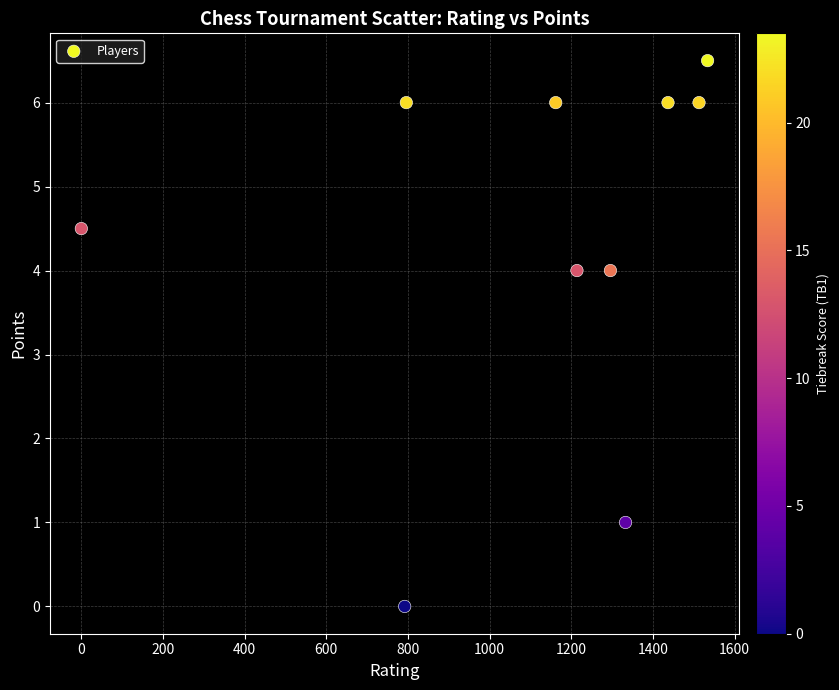

What is the range of X values (max minus min)?

1534.0